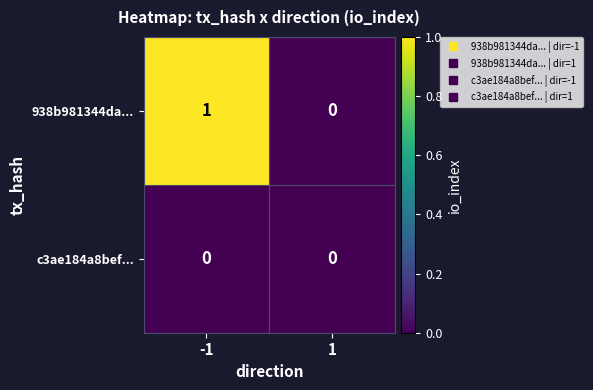

The value of 938b981344da... at -1 is 1. True or false?

True